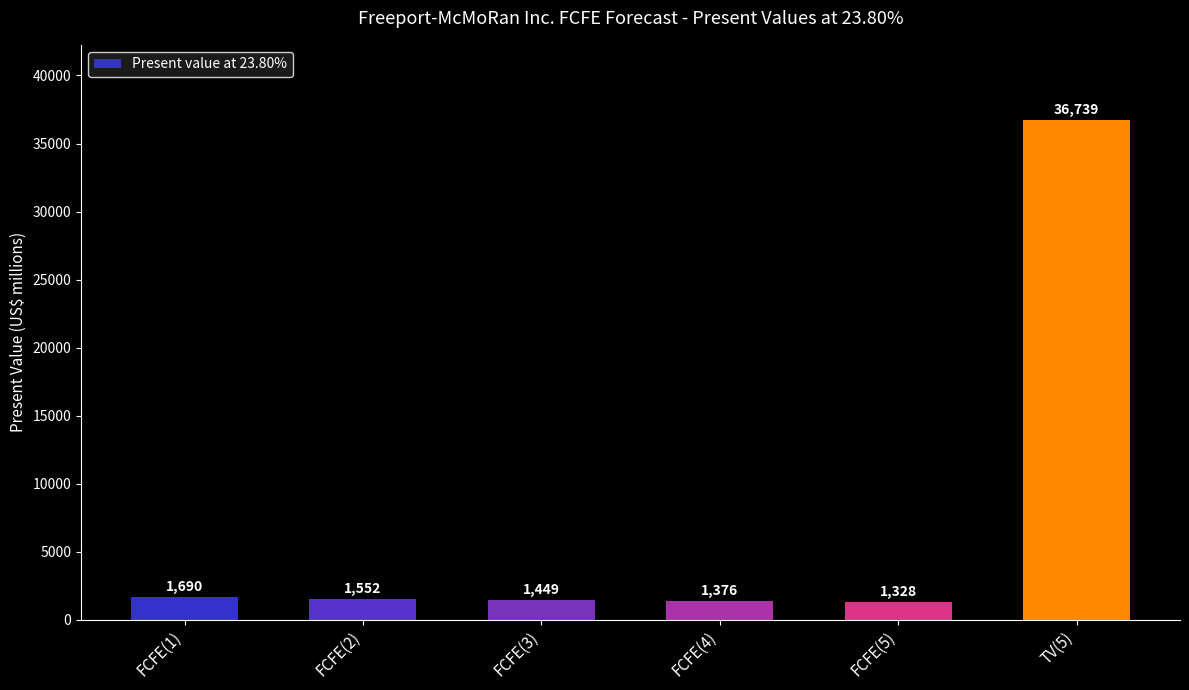

The value at FCFE(3) is 1449. True or false?

True